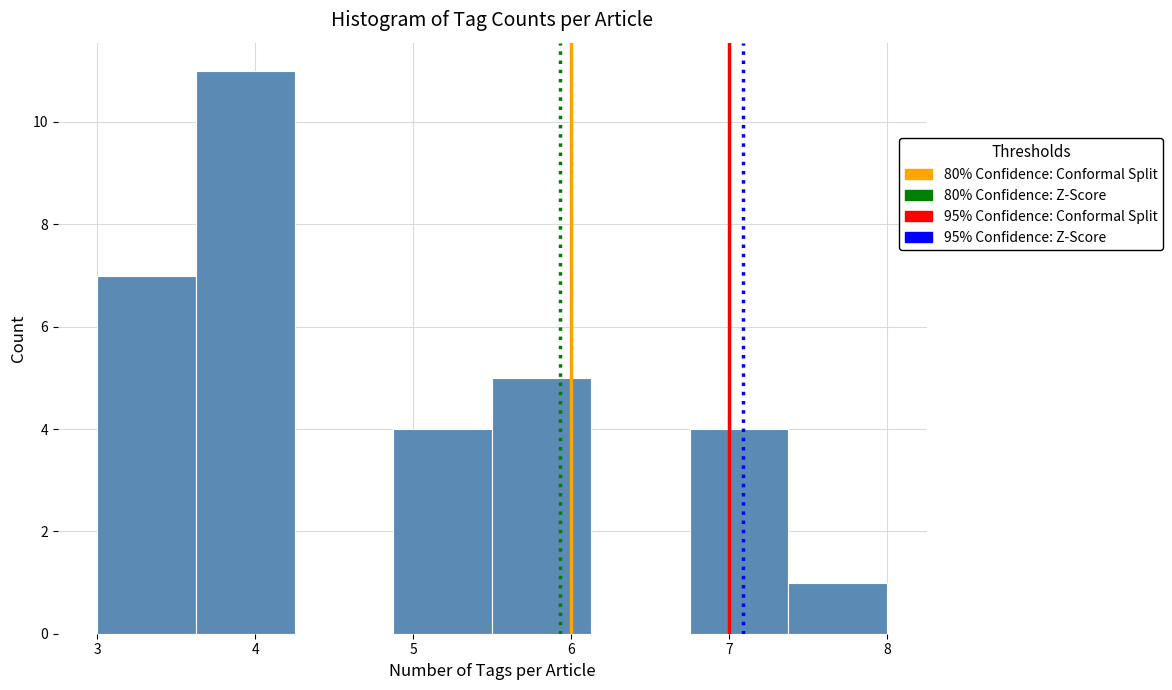

What is the height of the bar covering 6.8 to 7.4 on the x-axis? Neither the bar edges nor the heights are printed on the chart, so give them approximately, as read against the axes.

4